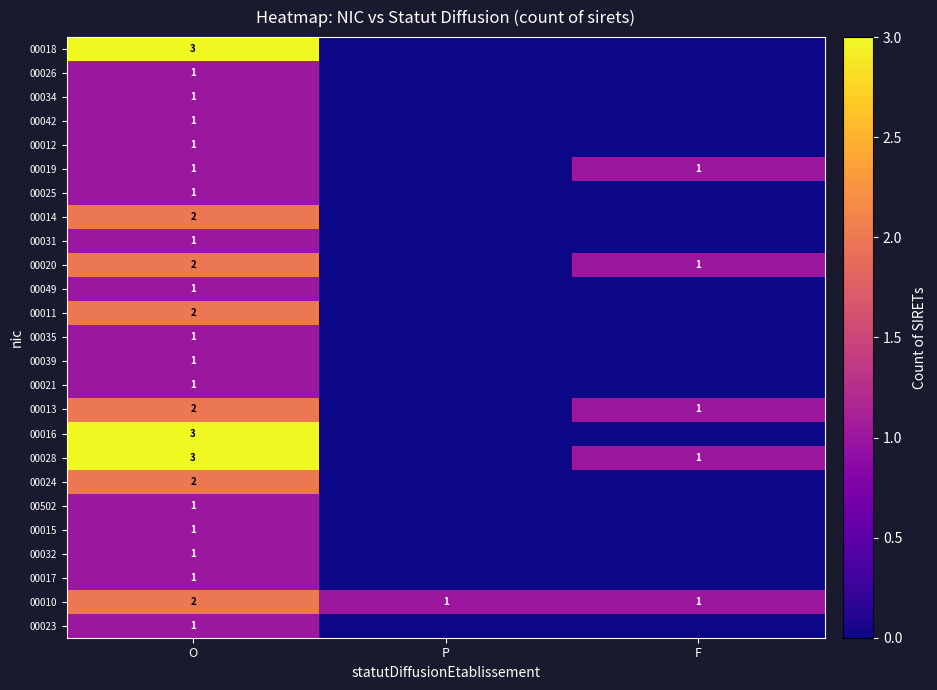

The 00026 series shows 1 at O. True or false?

True